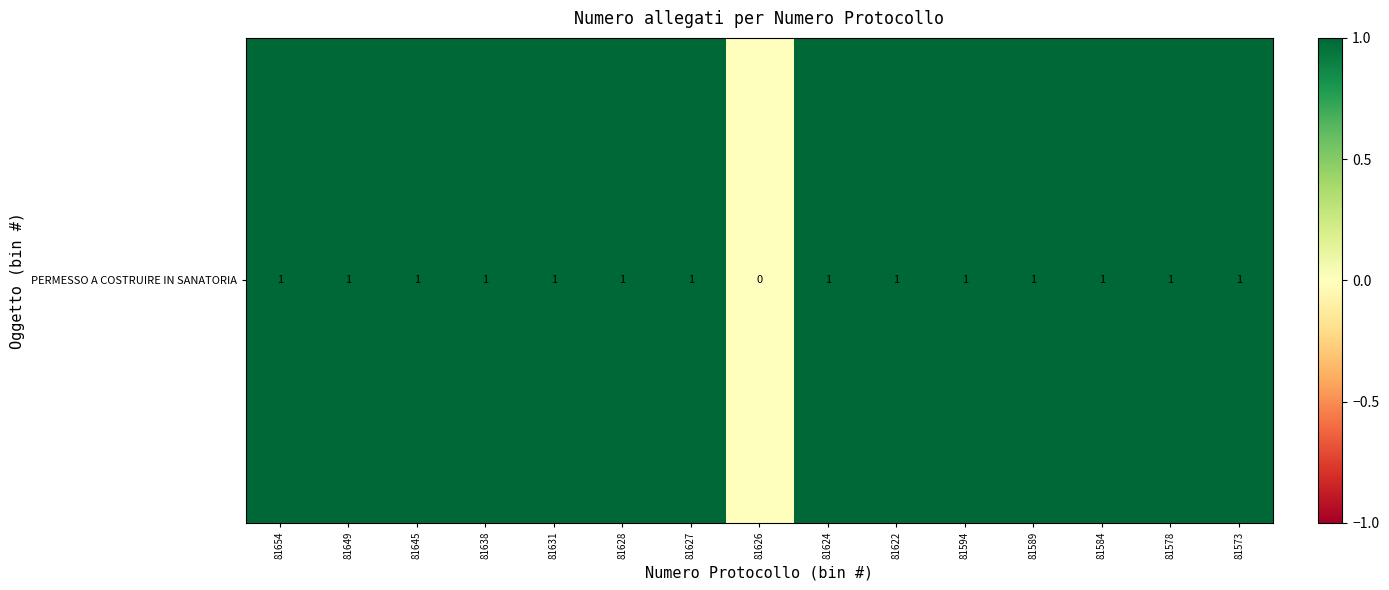

True or false: the data shows 1 at 81622.

True